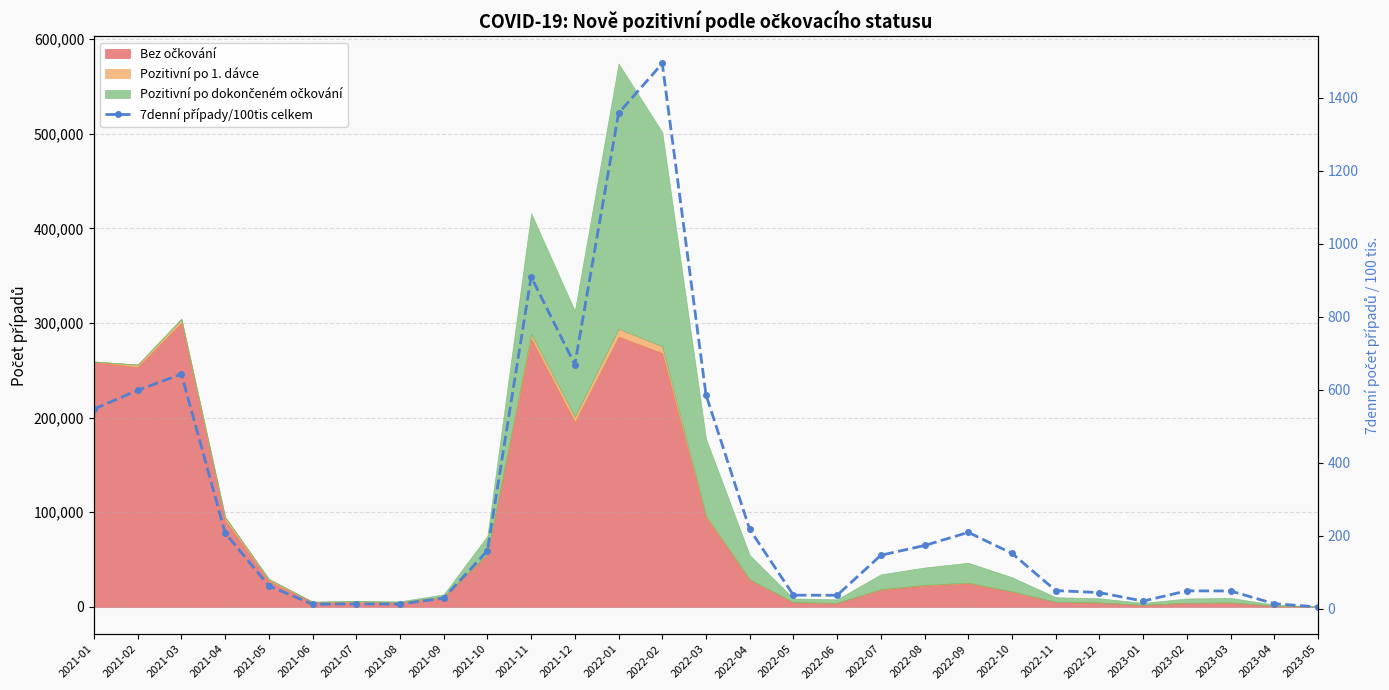

What is the label of the 3rd point from the left?

2021-03